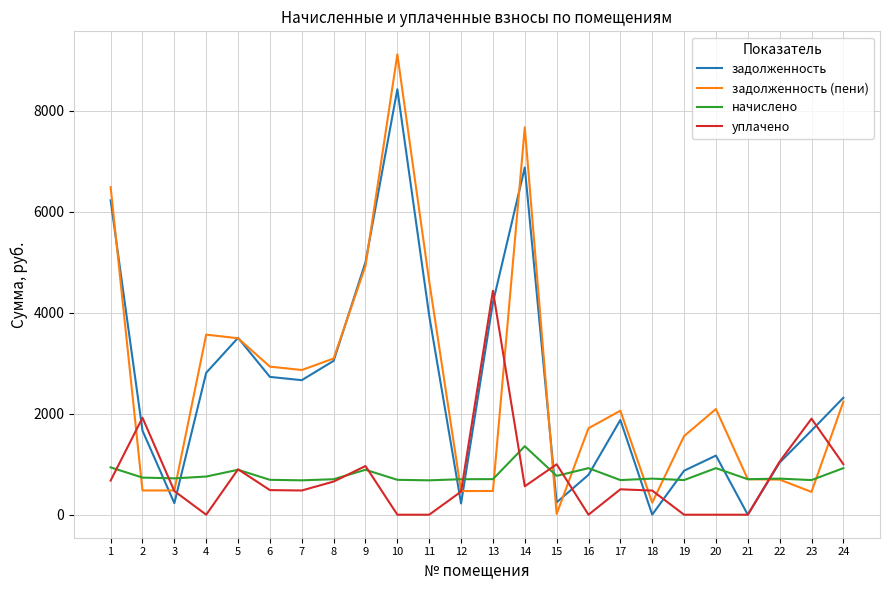

What is the difference between the highest and lowest values at 21?

702.5